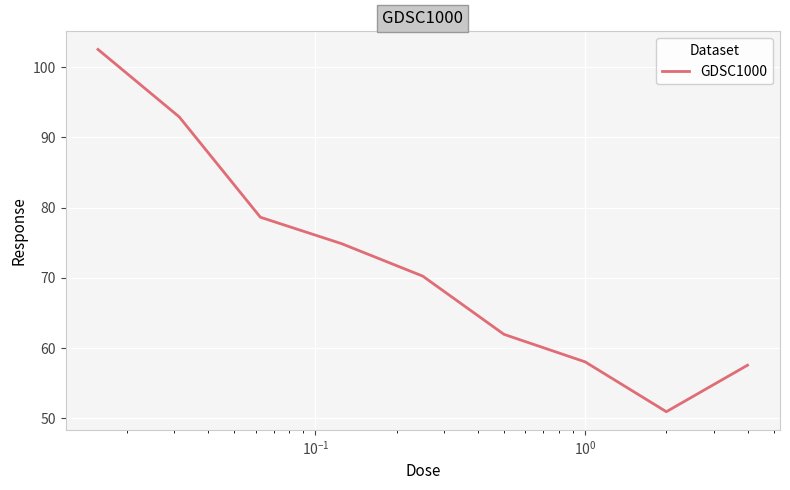

What is the maximum value shown in the chart?

102.5